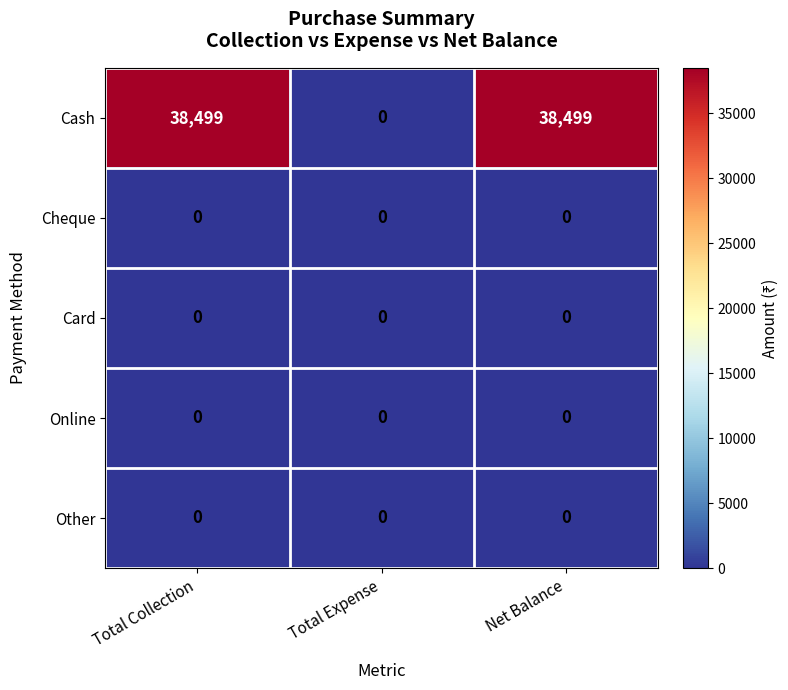

True or false: Online has a value of 0 at Total Collection.

True